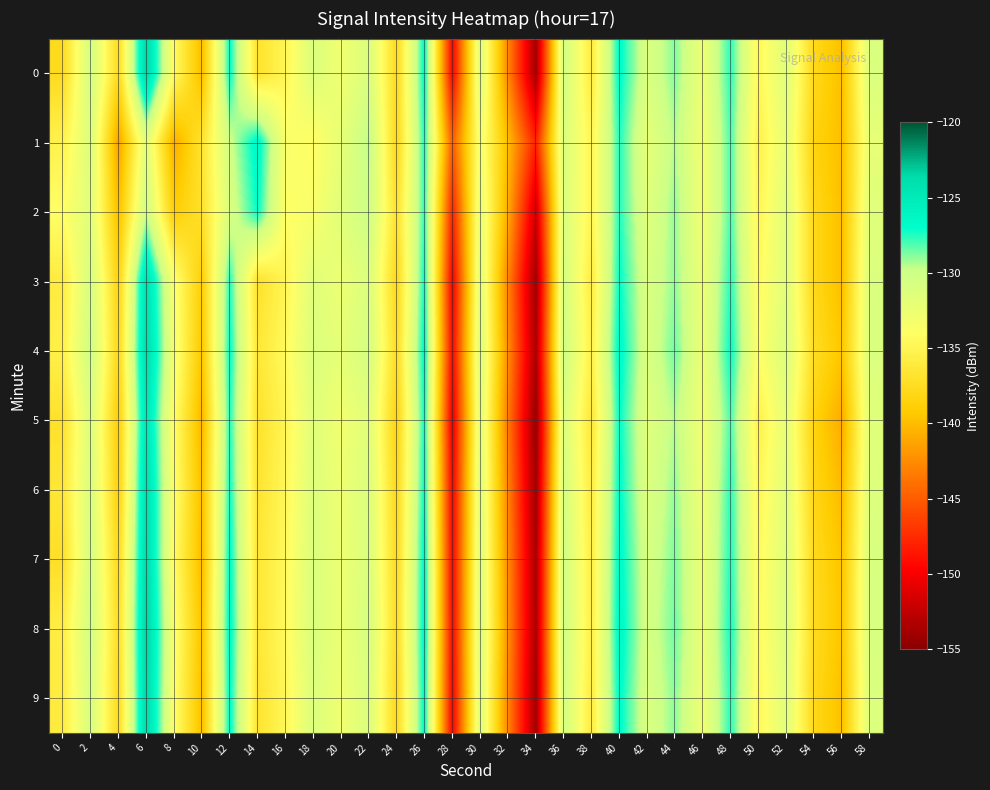

What is the smallest value displayed?

-154.5